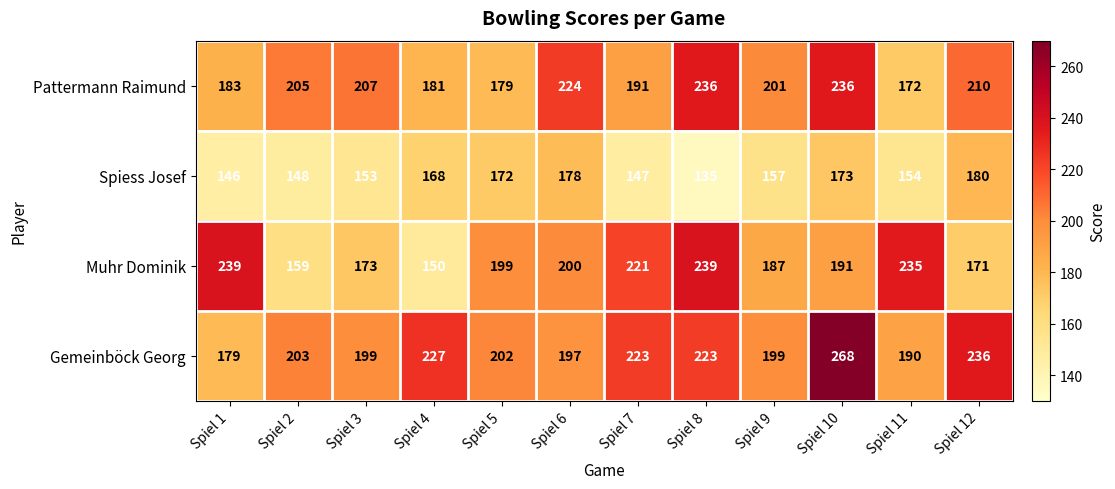

Which series changed the most between Spiel 1 and Spiel 8?

Pattermann Raimund